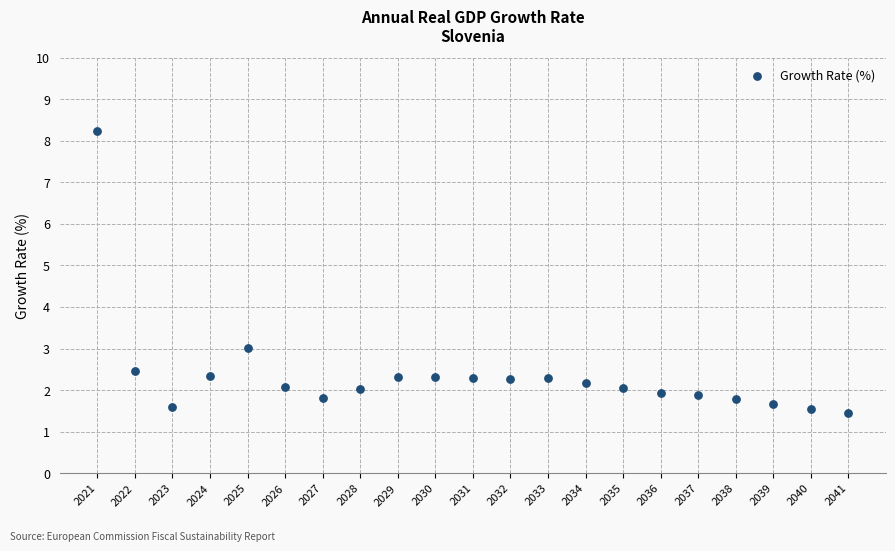

What is the range of X values (max minus min)?

20.0